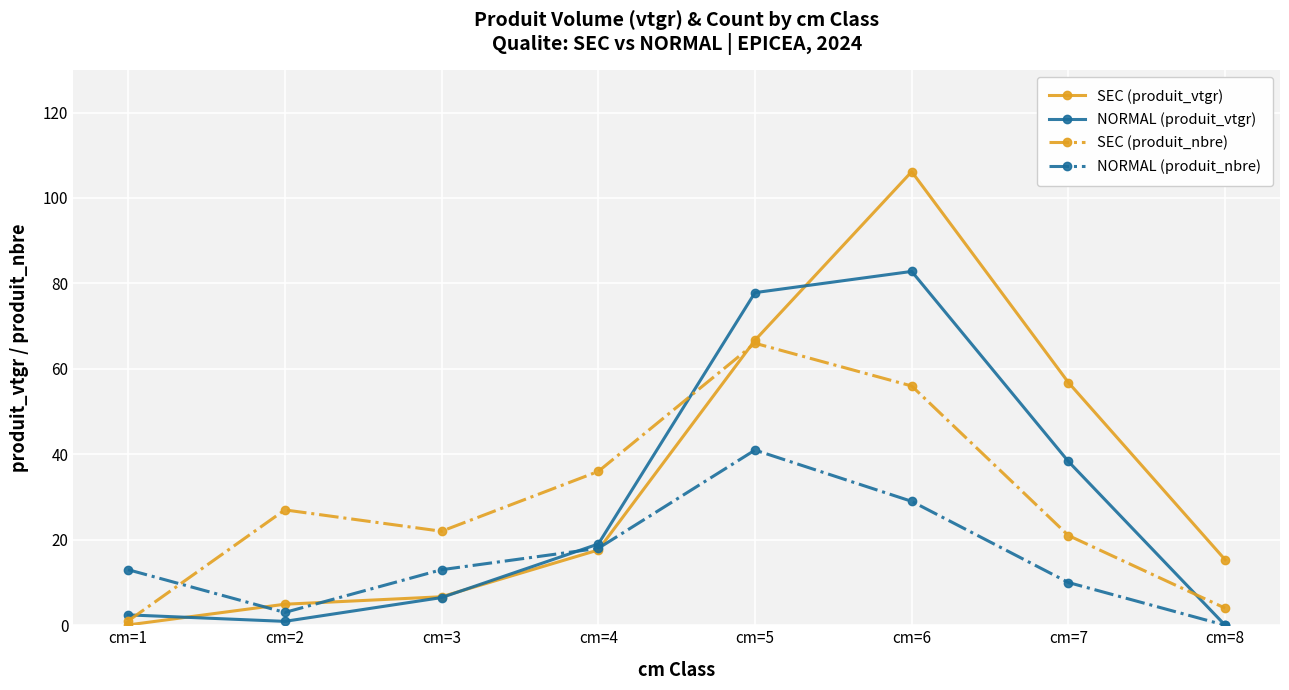

How many distinct data groups are displayed?

4